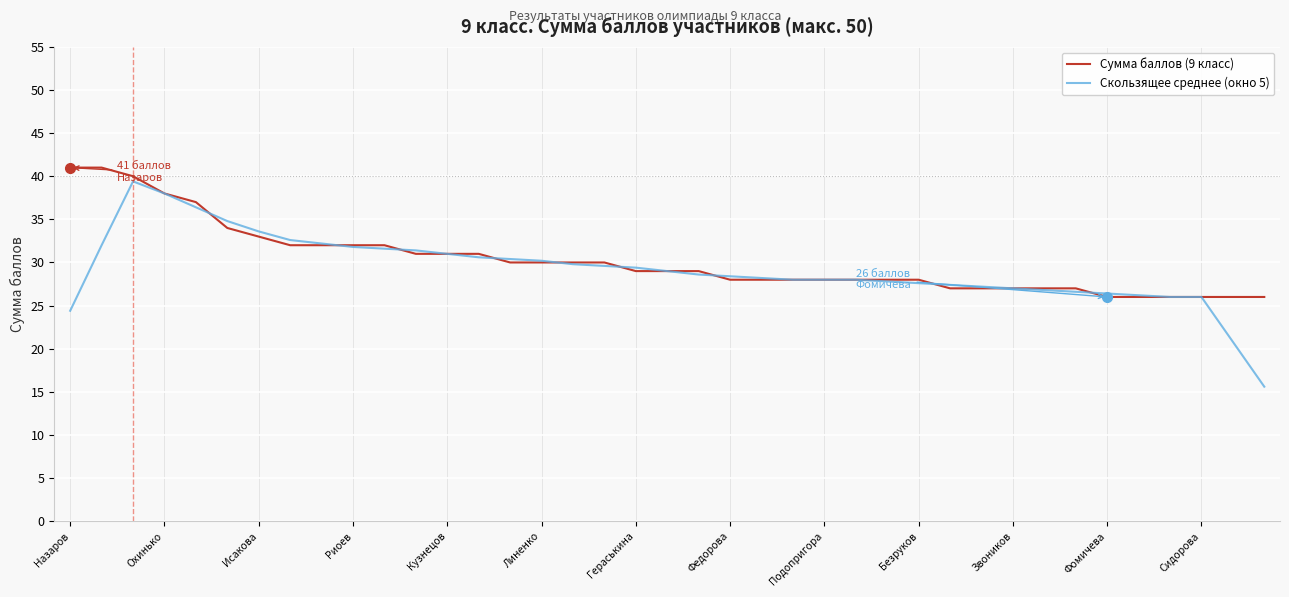

List the series in order of their peak value, highest first.

Сумма баллов (9 класс), Скользящее среднее (окно 5)